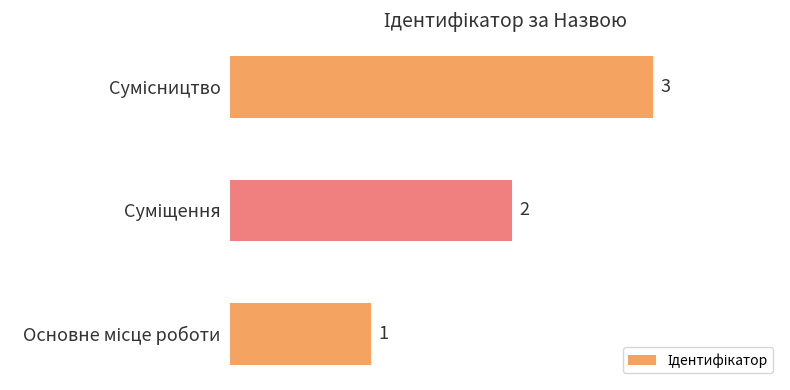

How many values are between 1 and 3?

3